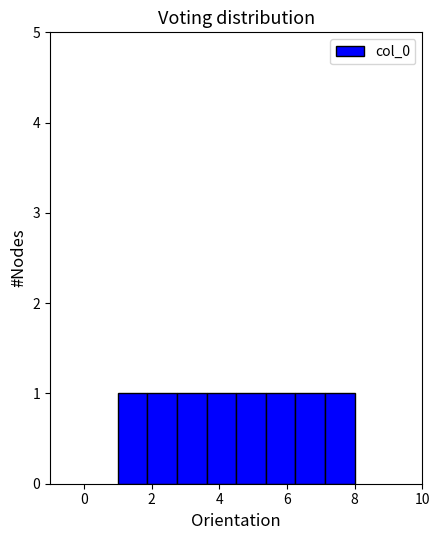

Reading left to right, transcribe this chart: for each bar, give the range it covers on the x-axis and its height. Neither the bar edges nor the heights are printed on the chart, so give them approximately, as read against the axes.

1.0 to 1.8: 1
1.8 to 2.8: 1
2.8 to 3.6: 1
3.6 to 4.6: 1
4.6 to 5.4: 1
5.4 to 6.2: 1
6.2 to 7.2: 1
7.2 to 8.0: 1